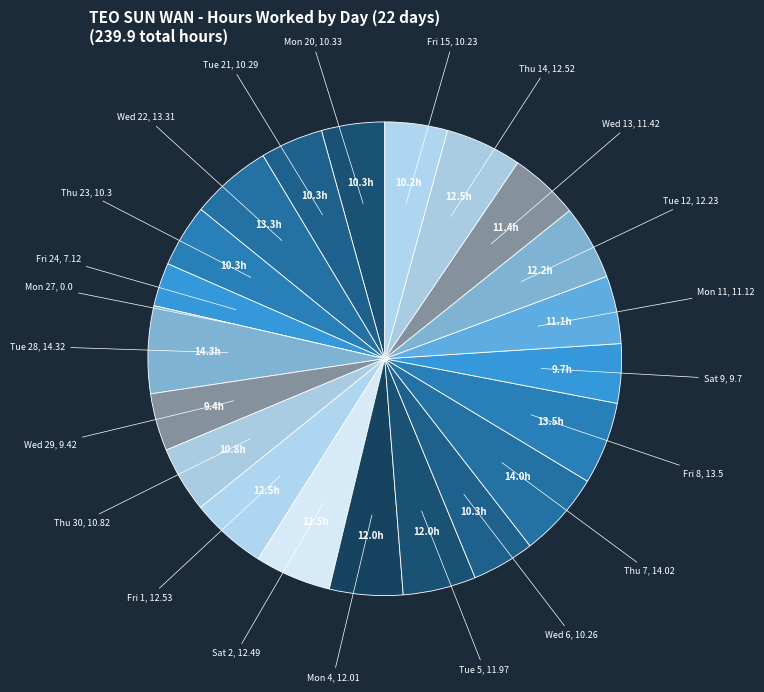

What is the ratio of the value at Fri 8 to the value at Tue 12?

1.1